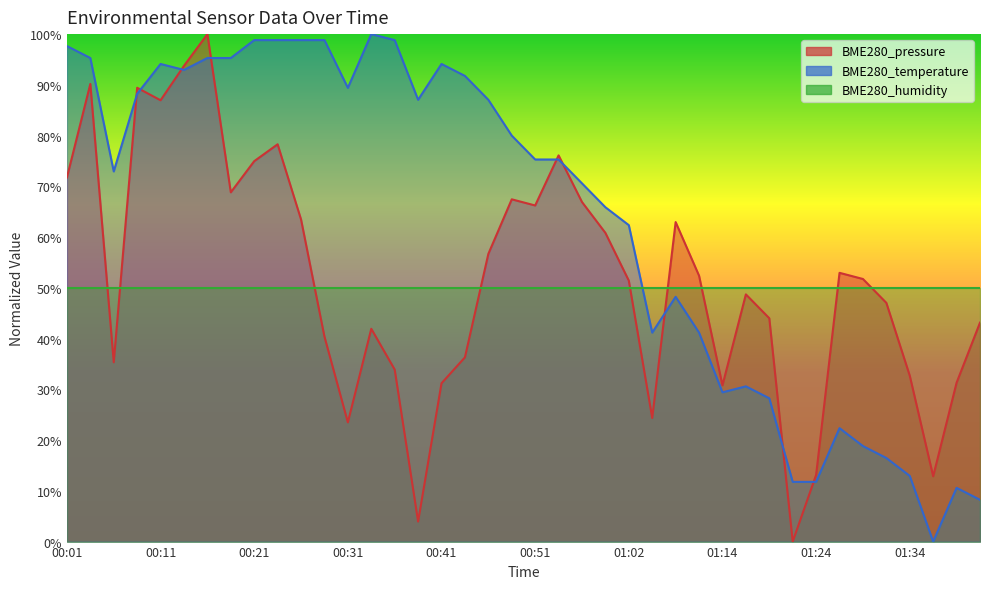

What is the sum of the BME280_temperature values at 00:59 and 00:36?

164.7